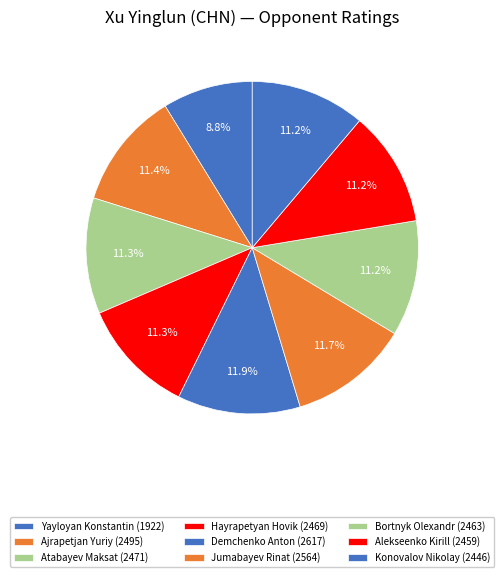

To the nearest percent, what percentage of the pie is Bortnyk Olexandr?

11%